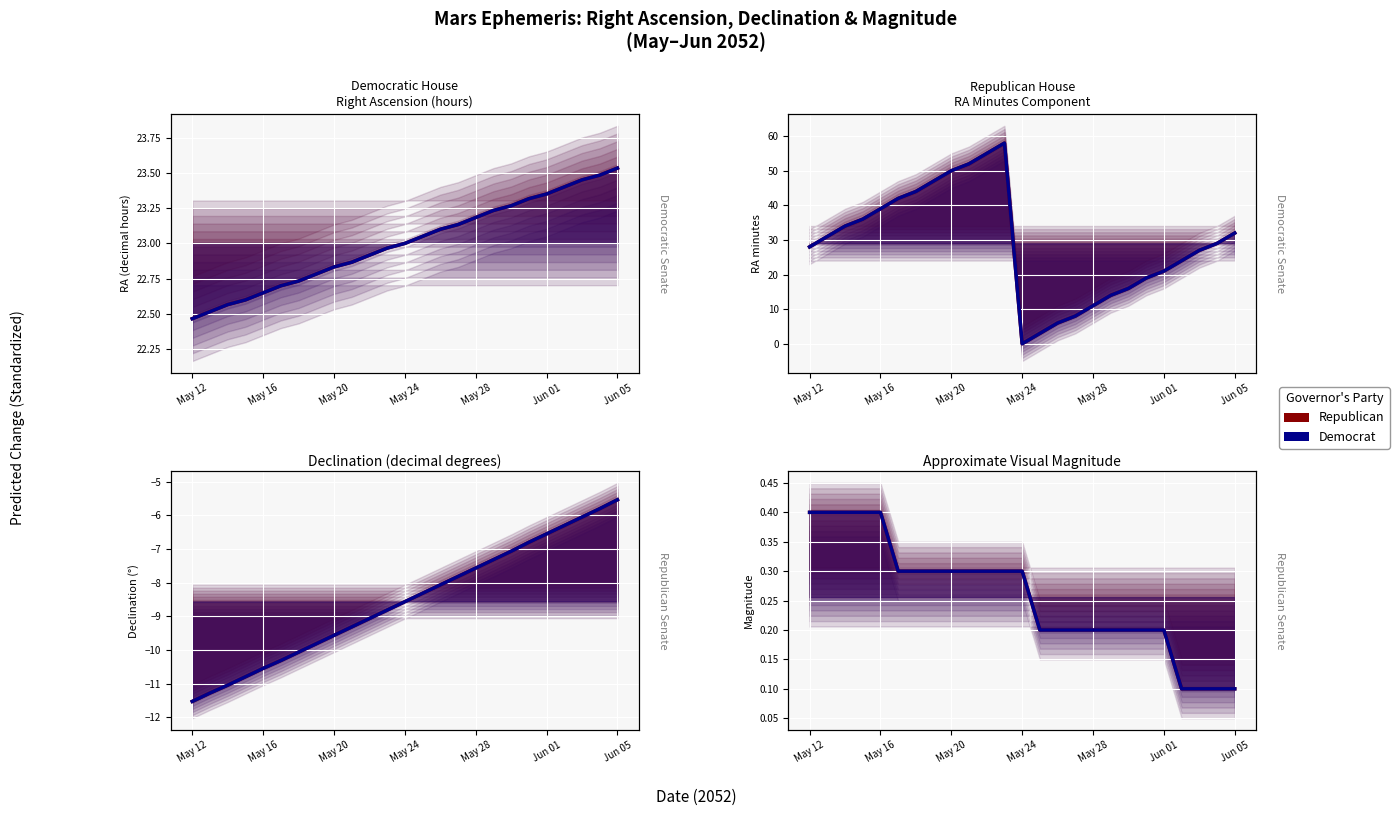

Which label corresponds to the largest value in the chart?

May 12